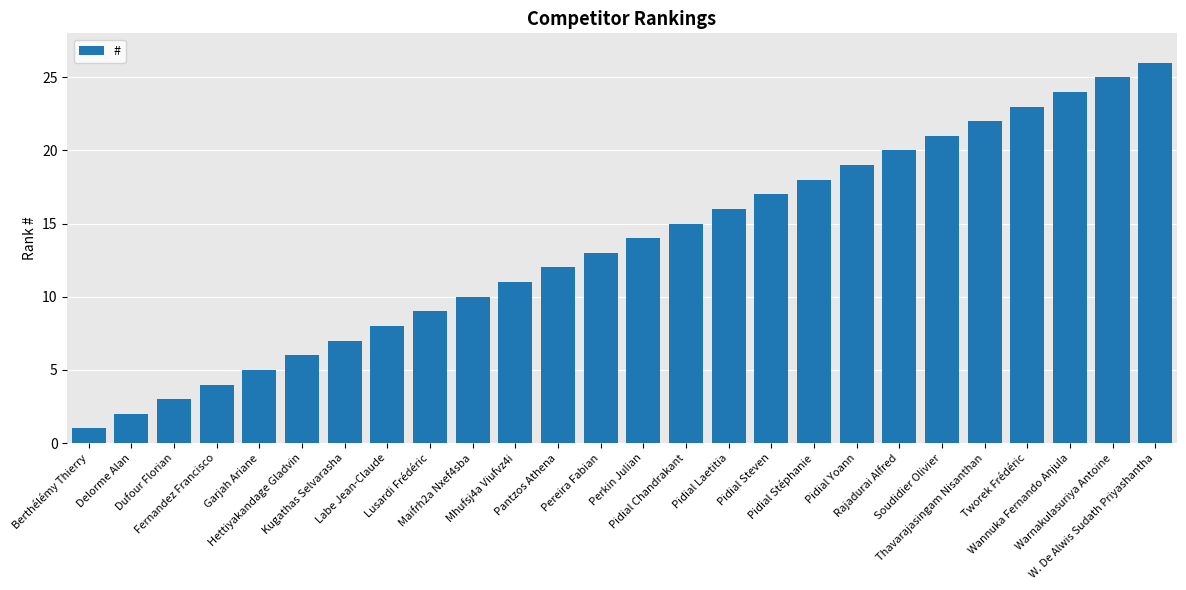

Rank the categories by value from highest to lowest.

W. De Alwis Sudath Priyashantha, Warnakulasuriya Antoine, Wannuka Fernando Anjula, Tworek Frédéric, Thavarajasingam Nisanthan, Soudidier Olivier, Rajadurai Alfred, Pidial Yoann, Pidial Stéphanie, Pidial Steven, Pidial Laetitia, Pidial Chandrakant, Perkin Julian, Pereira Fabian, Pantzos Athena, Mhufsj4a Viufvz4i, Maifrh2a Nxef4sba, Lusardi Frédéric, Labe Jean-Claude, Kugathas Selvarasha, Hettiyakandage Gladvin, Garjah Ariane, Fernandez Francisco, Dufour Florian, Delorme Alan, Berthélémy Thierry